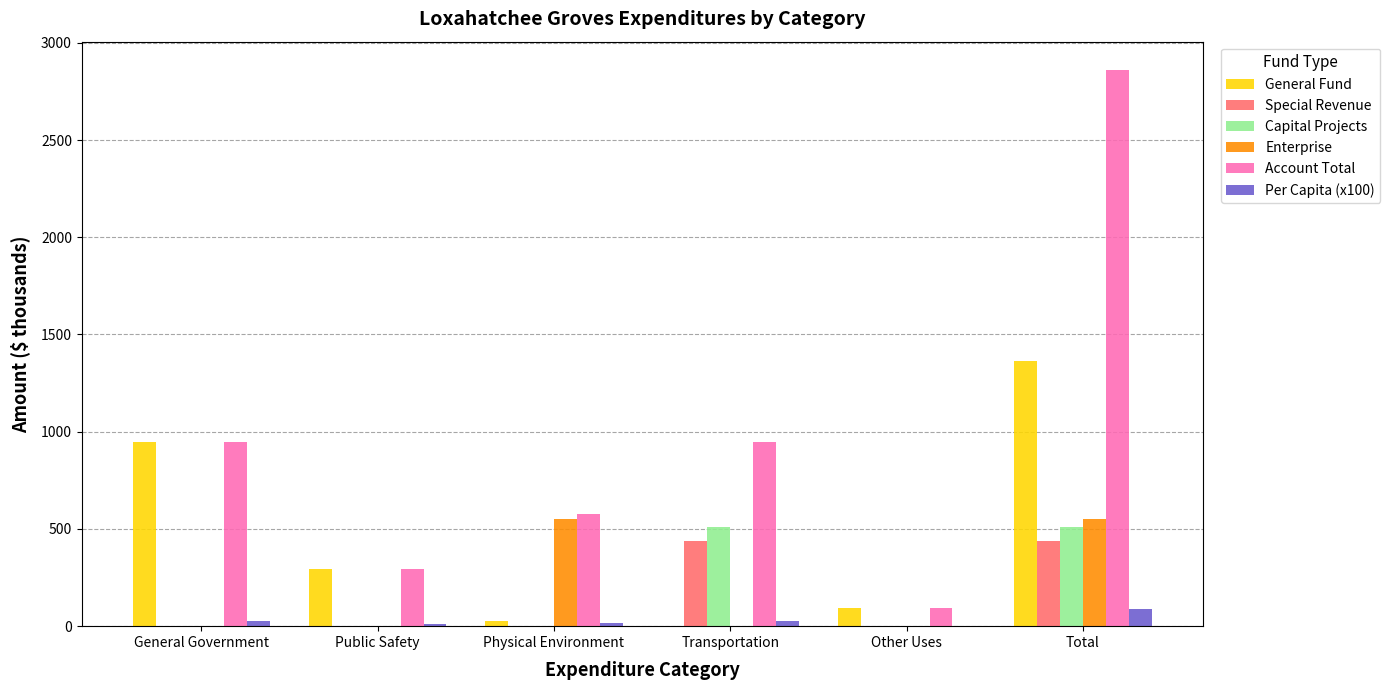

Between Public Safety and Total, which series saw the biggest shift?

Account Total